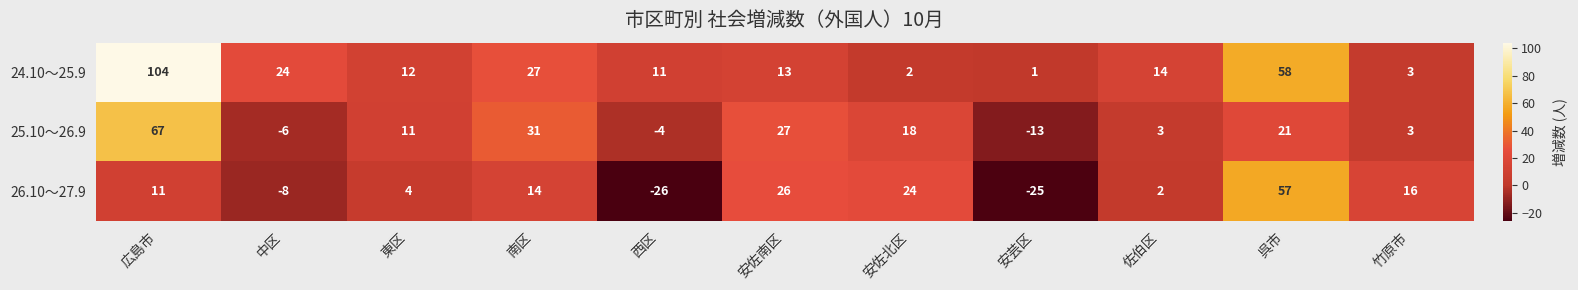

The 26.10～27.9 series shows -25 at 安芸区. True or false?

True